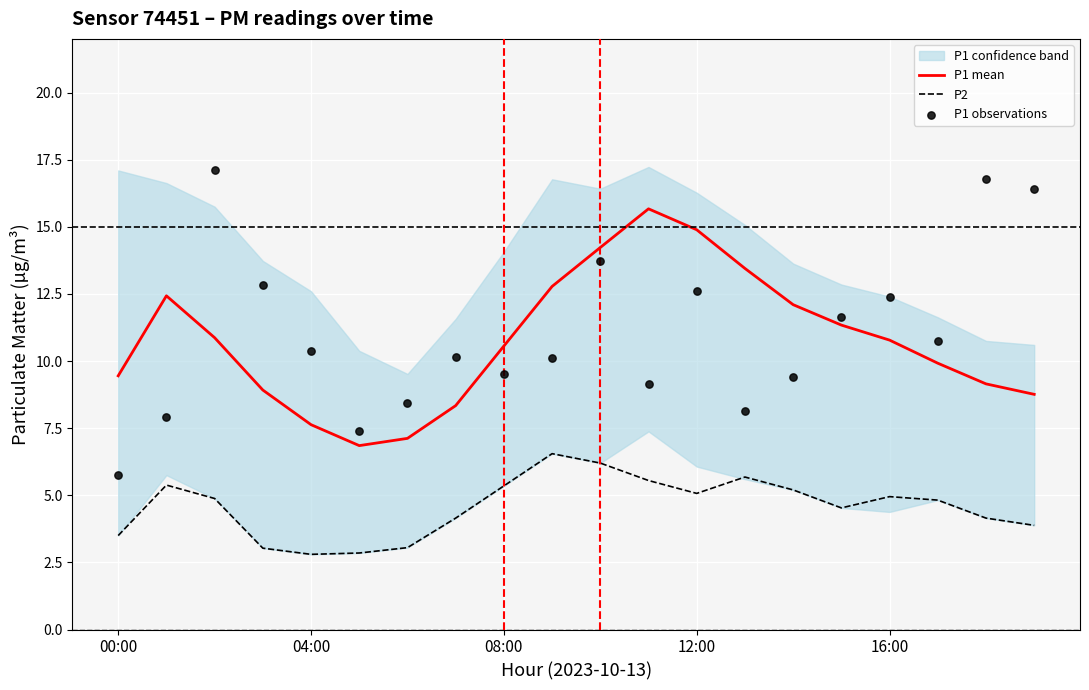

At how many categories does at least one series exceed 11?

13